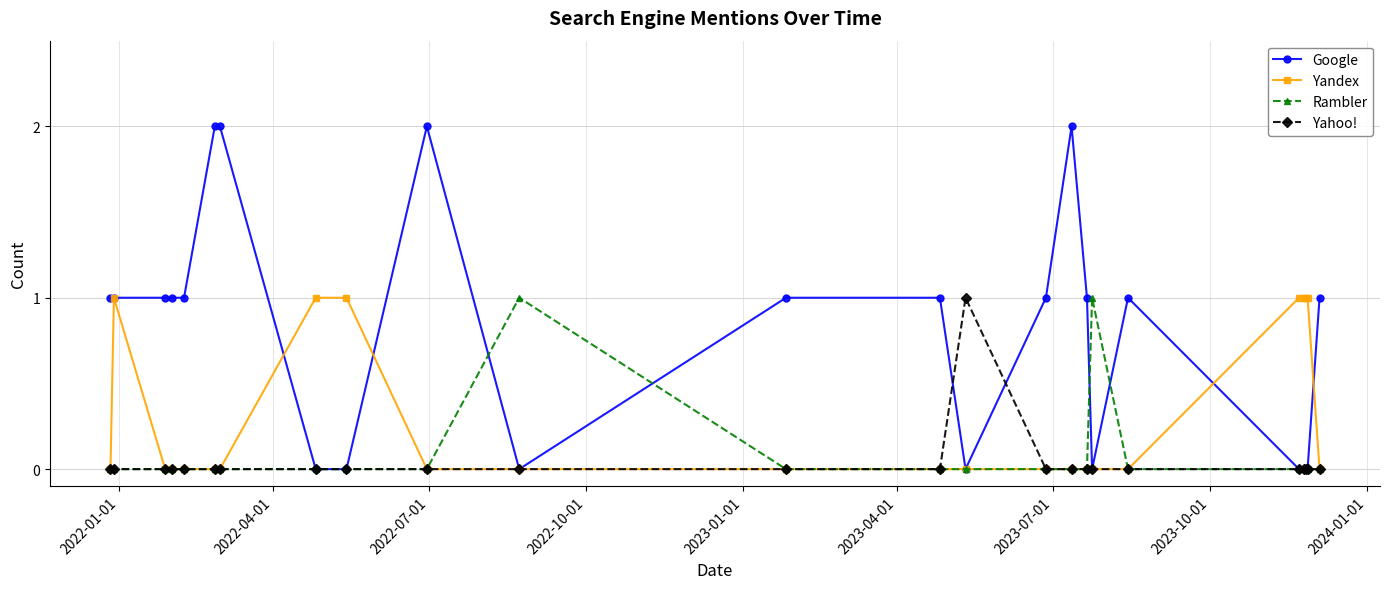

Reading right to left, list all the values displayed in this chart.

Google: 1	0	0	0	0	1	0	1	2	1	0	1	1	0	2	0	0	2	2	1	1	1	1	1
Yandex: 0	1	1	1	1	0	0	0	0	0	0	0	0	0	0	1	1	0	0	0	0	0	1	0
Rambler: 0	0	0	0	0	0	1	0	0	0	0	0	0	1	0	0	0	0	0	0	0	0	0	0
Yahoo!: 0	0	0	0	0	0	0	0	0	0	1	0	0	0	0	0	0	0	0	0	0	0	0	0